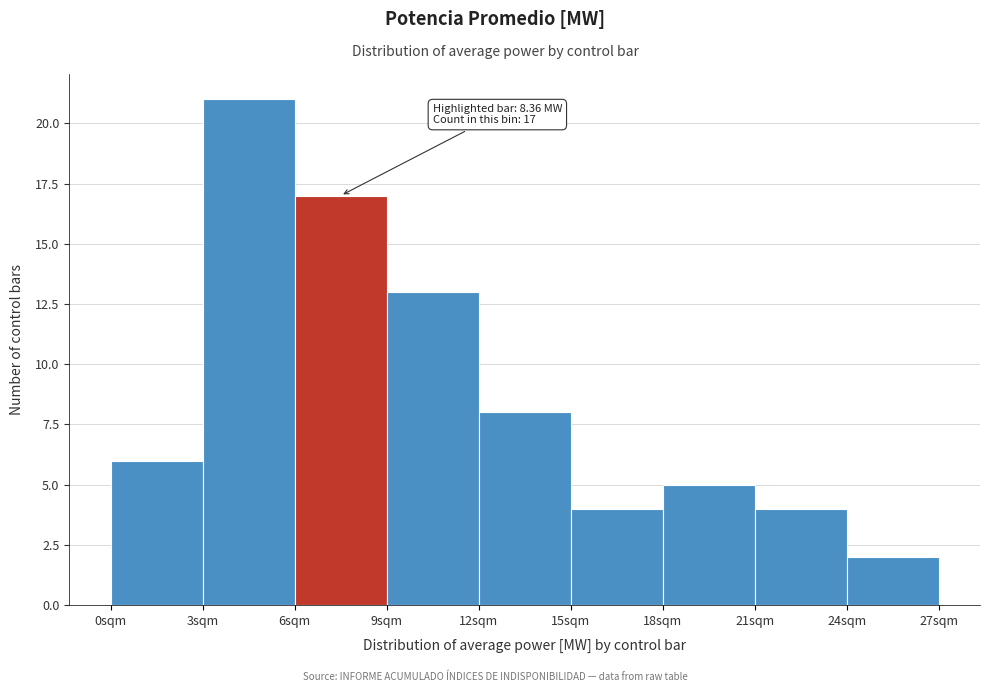

Over which range of the x-axis is the bar tallest?

3 to 6